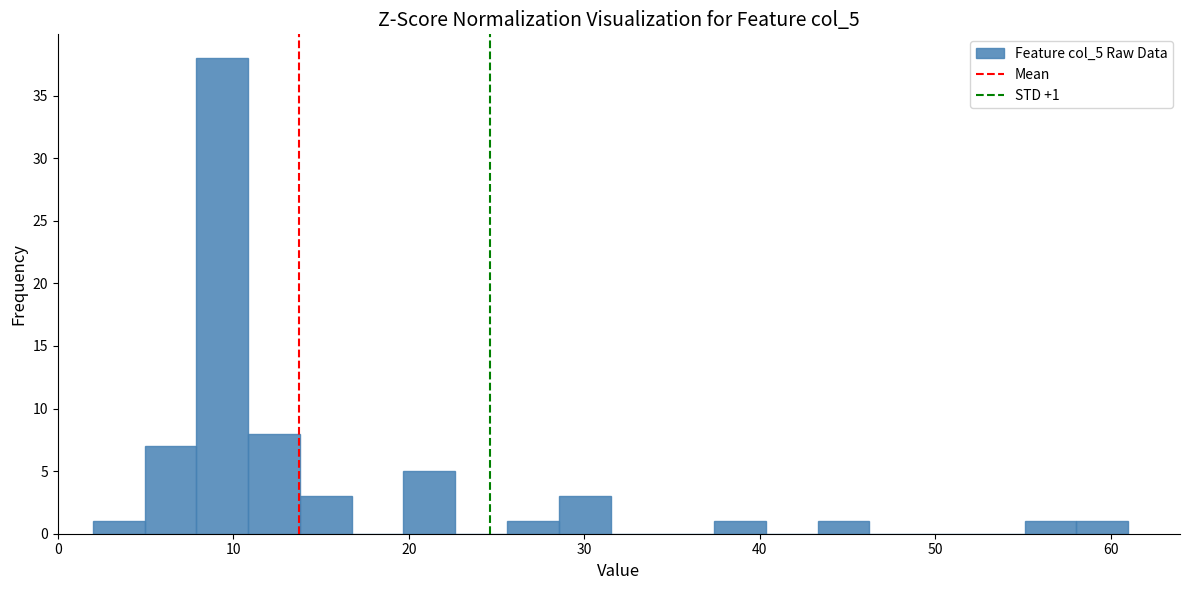

Read against the x-axis, roughly where is the centre of the tallest bar?

9